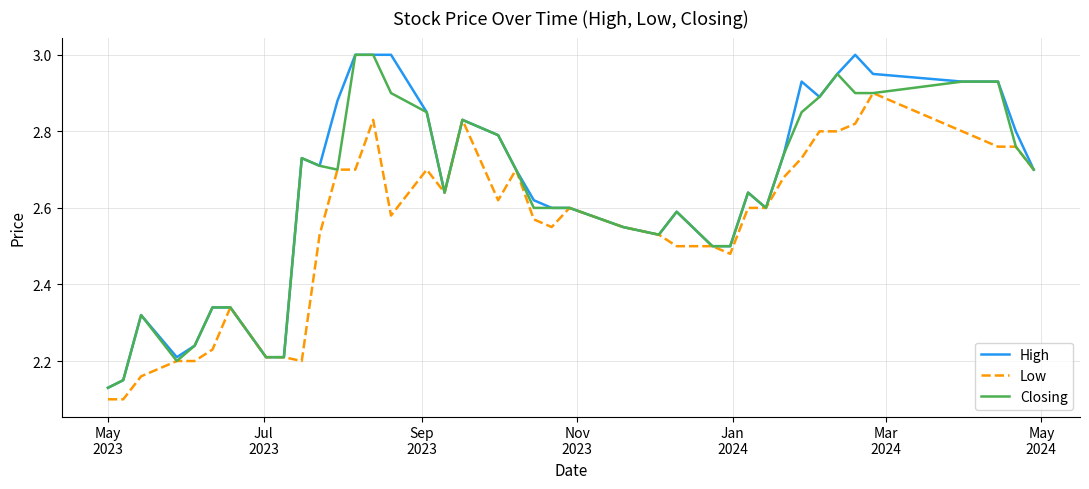

How many lines are shown in the chart?

3